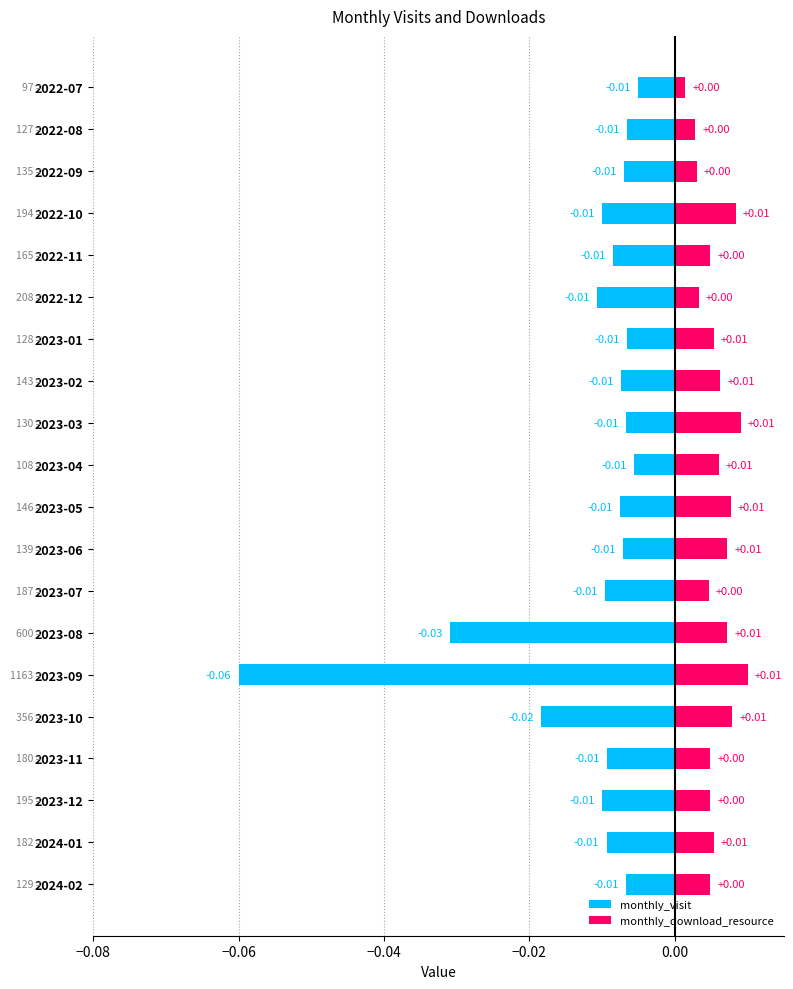

Which series has the largest total across all categories?

monthly_download_resource